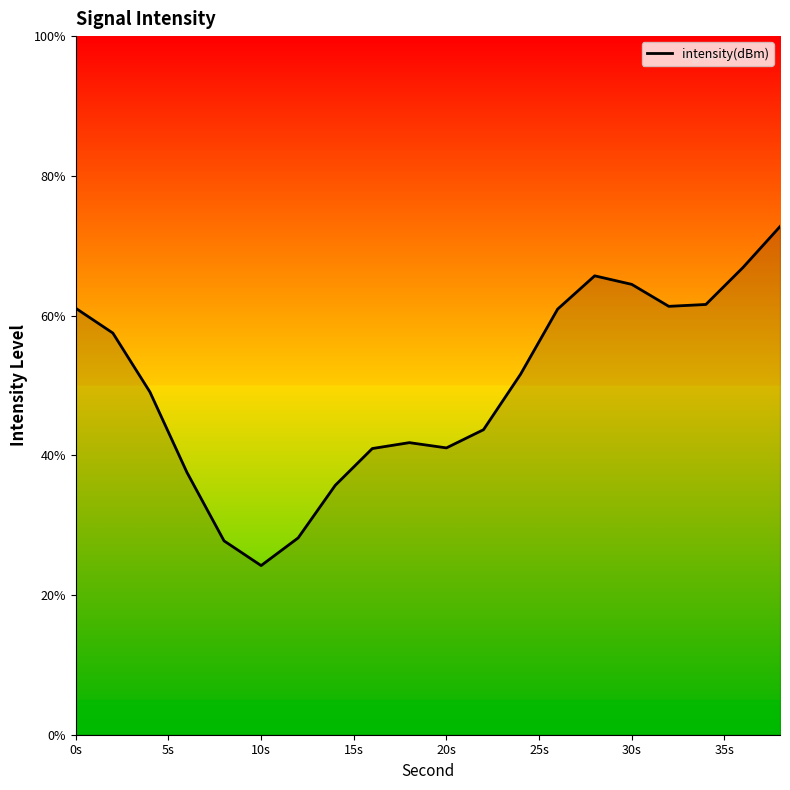

What is the greatest value displayed?

72.7